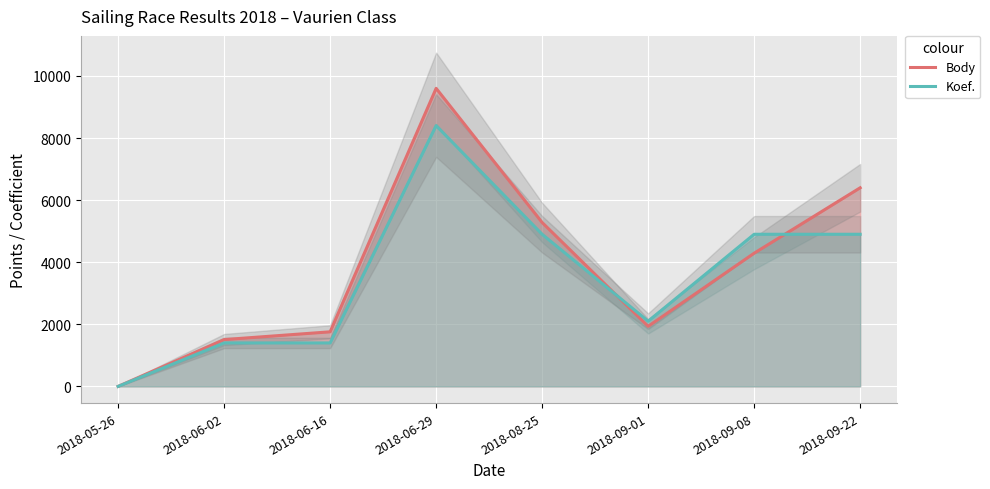

Reading left to right, extract all data points from this chart.

Body: 2018-05-26=0	2018-06-02=1508	2018-06-16=1758	2018-06-29=9600	2018-08-25=5279	2018-09-01=1935	2018-09-08=4290	2018-09-22=6397
Koef.: 2018-05-26=0	2018-06-02=1400	2018-06-16=1400	2018-06-29=8400	2018-08-25=4900	2018-09-01=2100	2018-09-08=4900	2018-09-22=4900